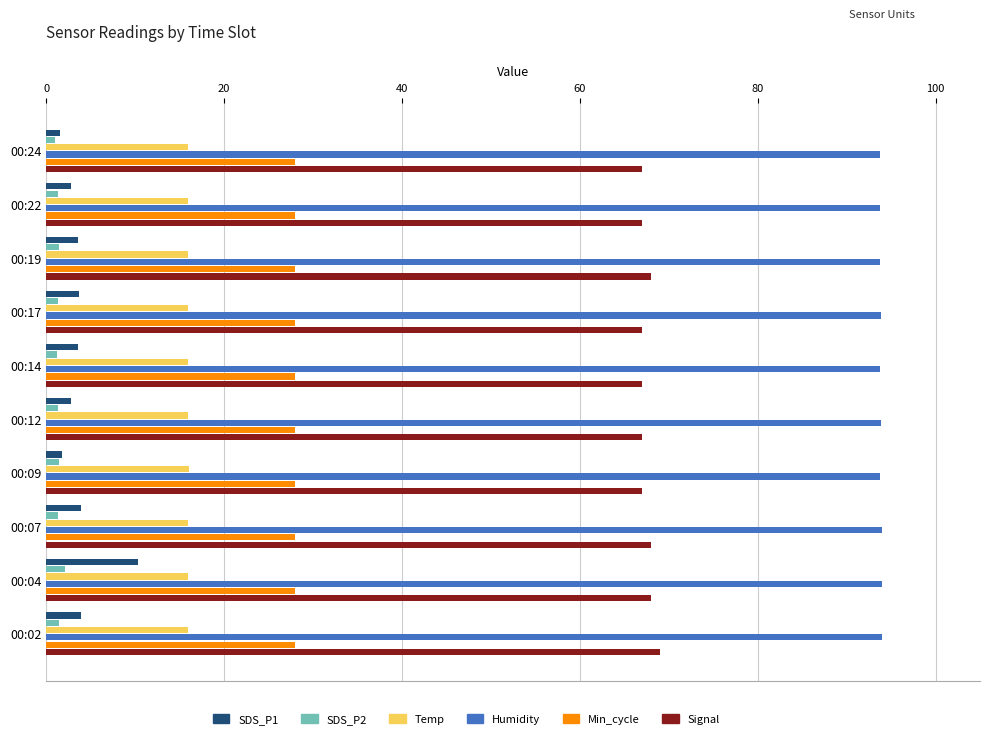

List the series in order of their peak value, highest first.

Humidity, Signal, Min_cycle, Temp, SDS_P1, SDS_P2